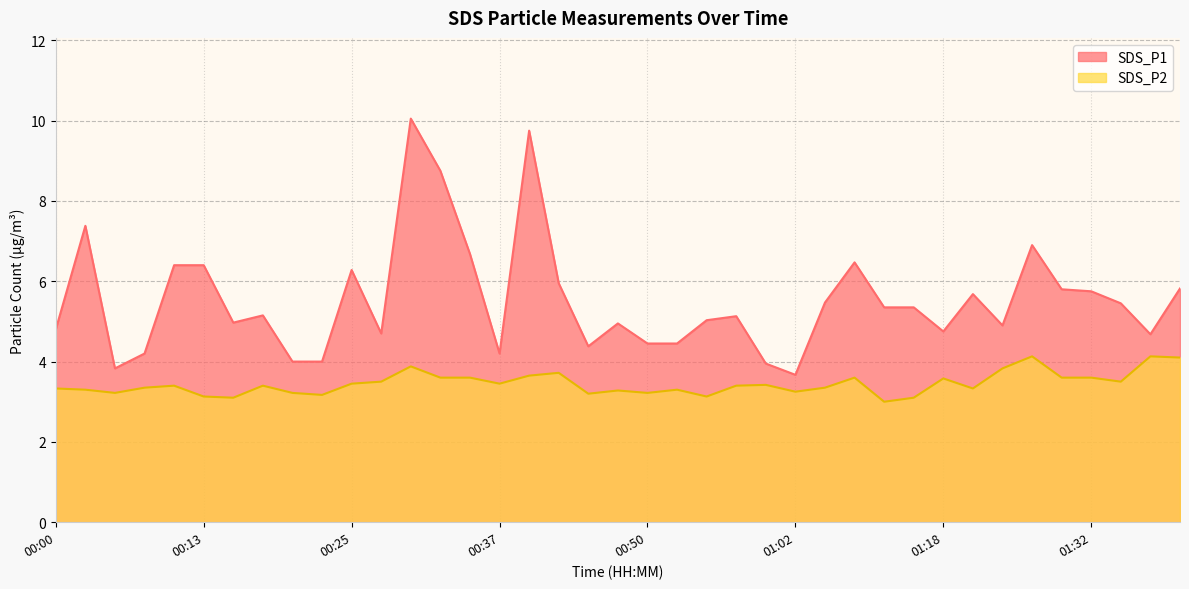

In SDS_P1, how many points are lower than both neighbors (excluding endpoints)?

9